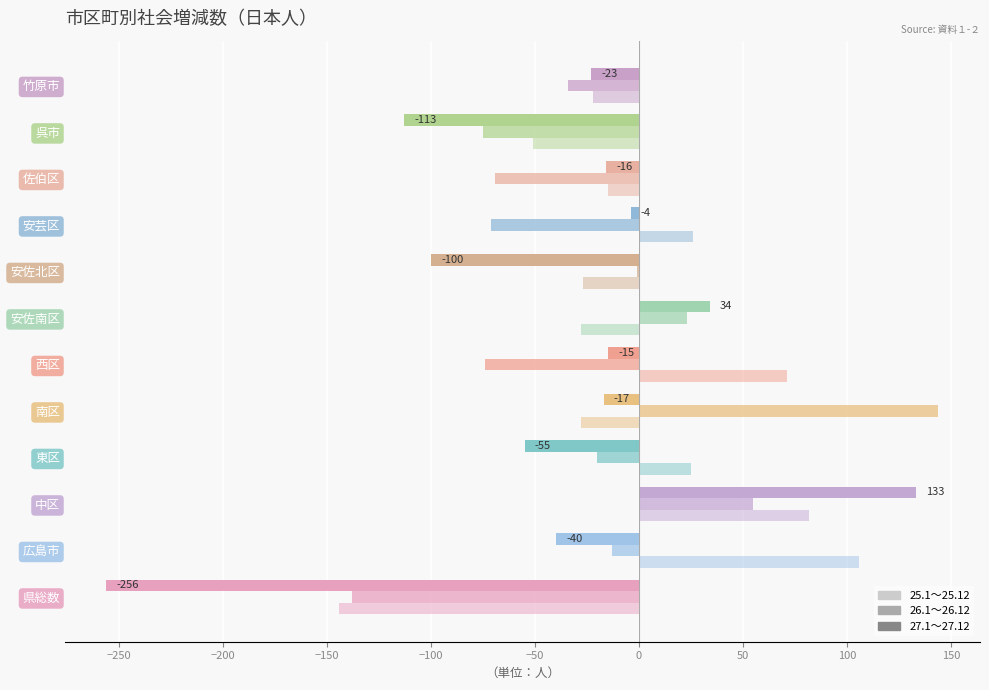

List the series in order of their peak value, lowest first.

27.1～27.12, 25.1～25.12, 26.1～26.12